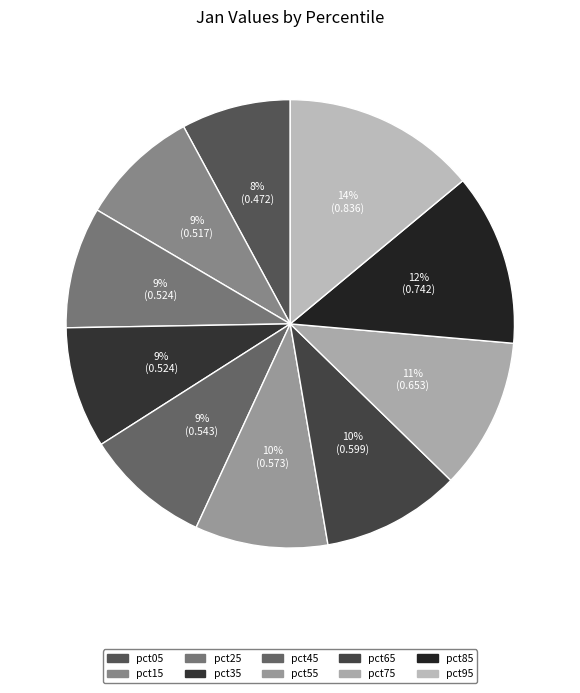

To the nearest percent, what percentage of the pie is pct05?

8%